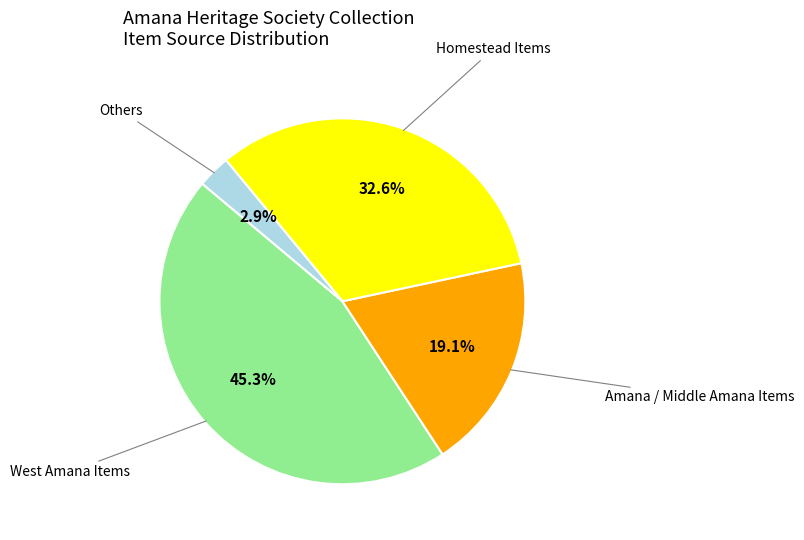

Is there a majority slice in this chart?

No